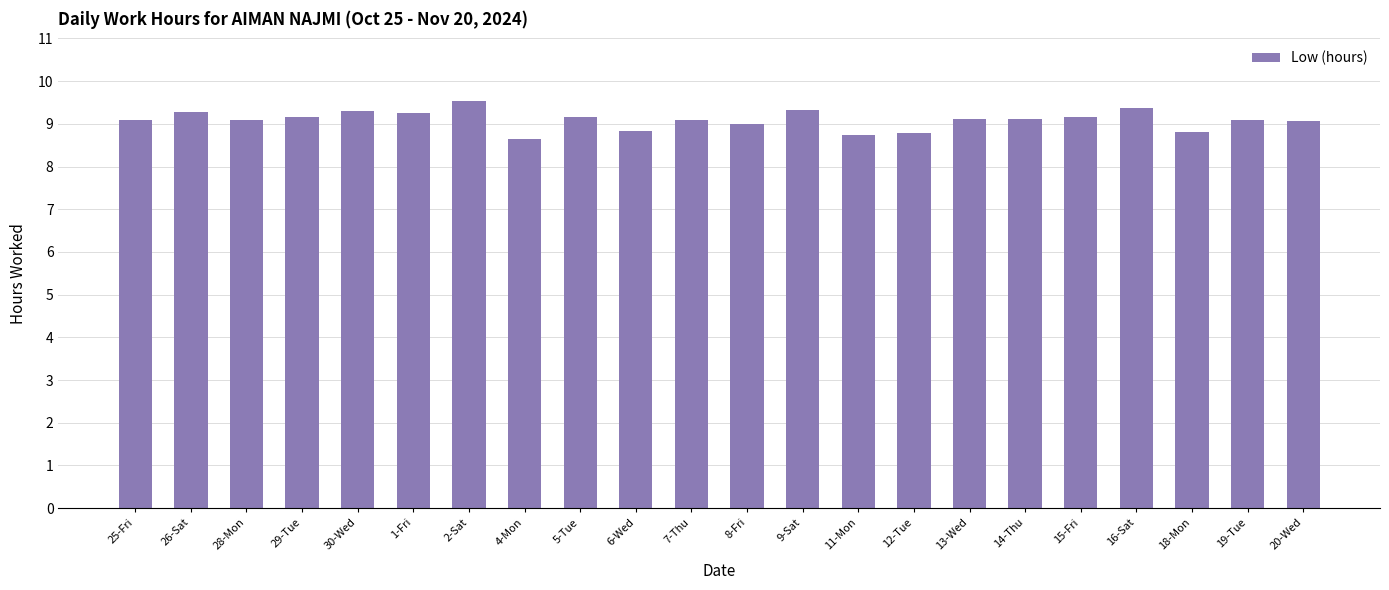

The value at 16-Sat is 6.1. True or false?

False